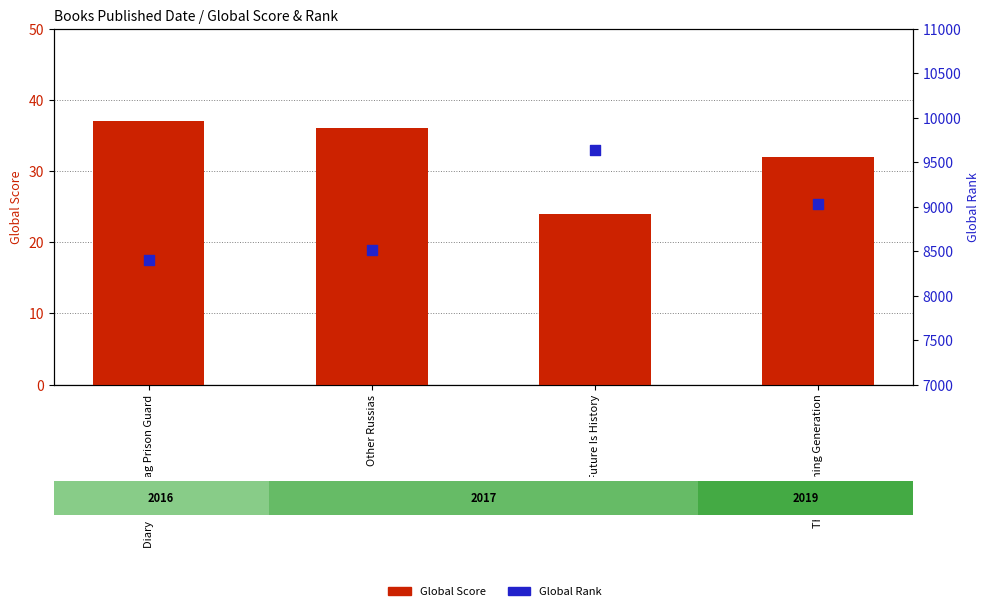

Which series has the largest Y range (max minus min)?

Global Rank